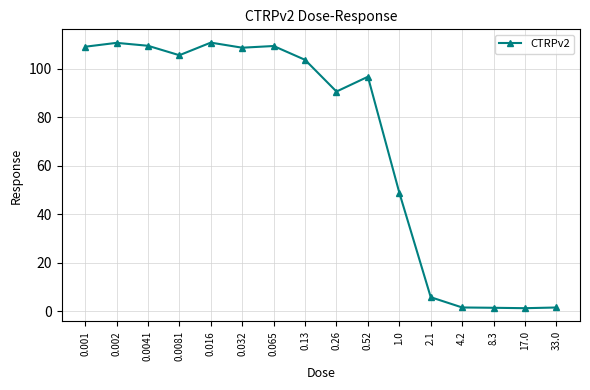

What is the maximum value shown in the chart?

110.8